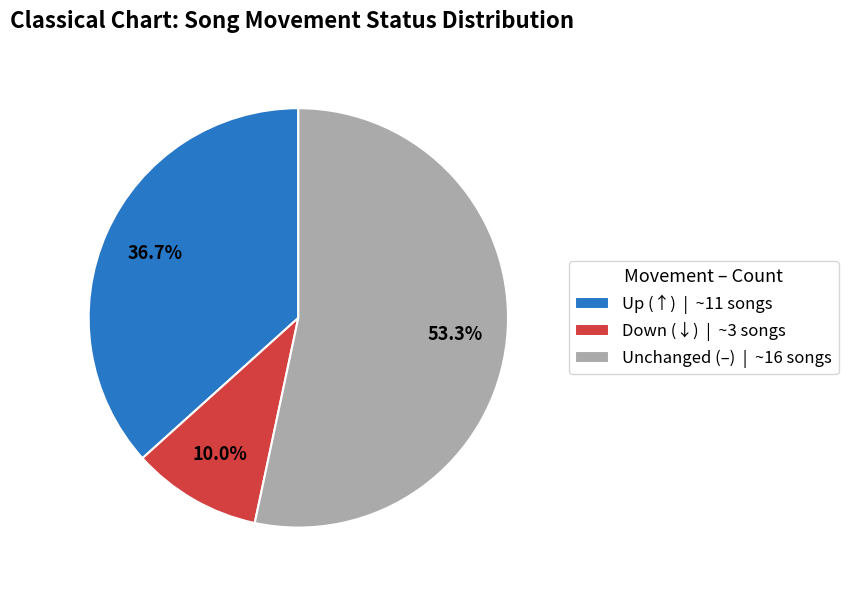

Which slice represents more than half of the pie?

Unchanged (–) | ~16 songs